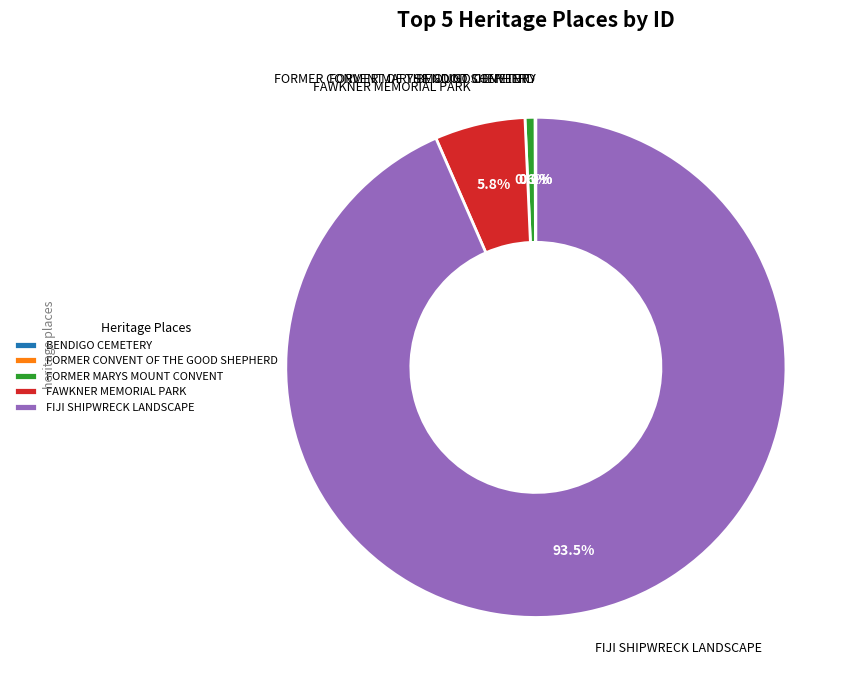

Which category has the biggest portion of the pie?

FIJI SHIPWRECK LANDSCAPE